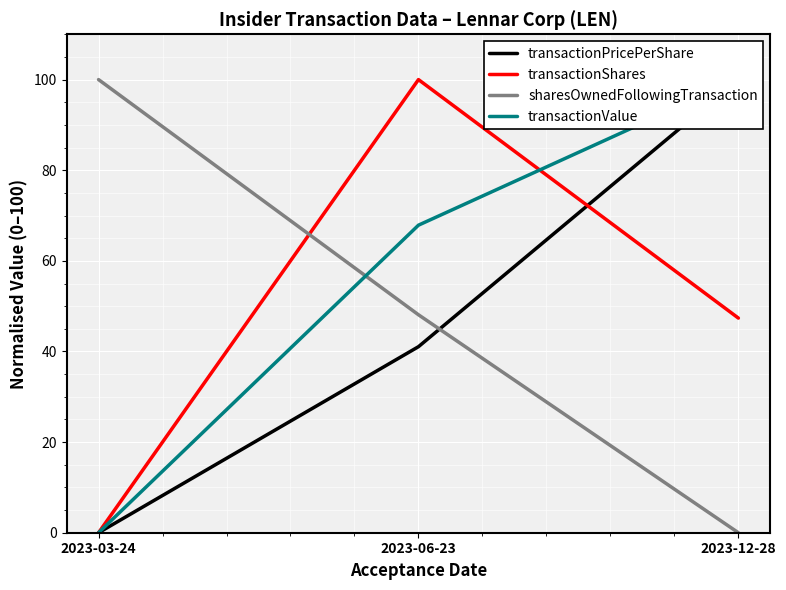

What are all the series names shown in the legend?

transactionPricePerShare, transactionShares, sharesOwnedFollowingTransaction, transactionValue